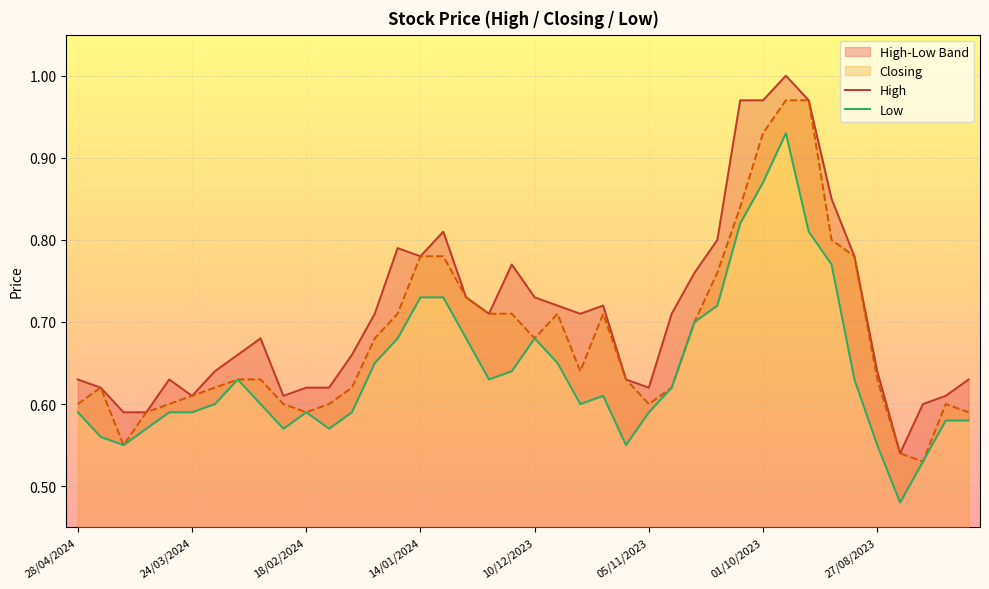

What is the difference between the maximum and second lowest values in the Closing series?

0.4